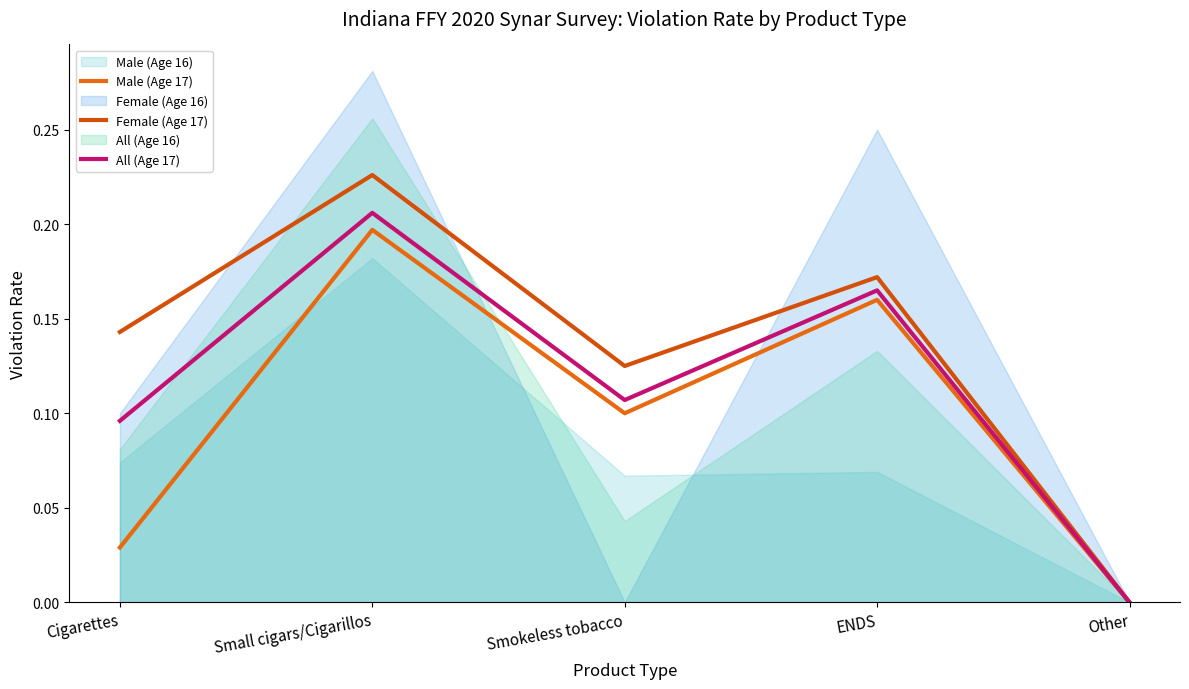

At which label is Female (Age 17) closest to 0?

Other